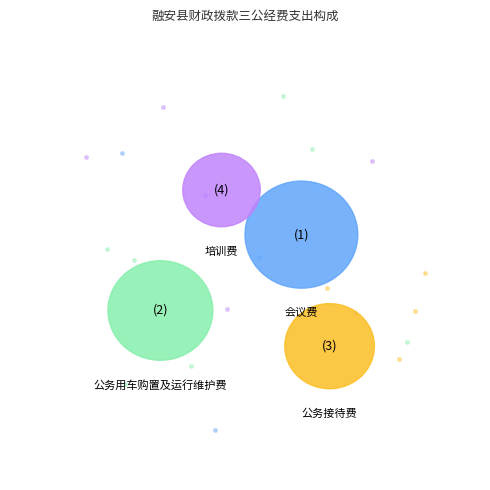

Which slice is the largest?

会议费